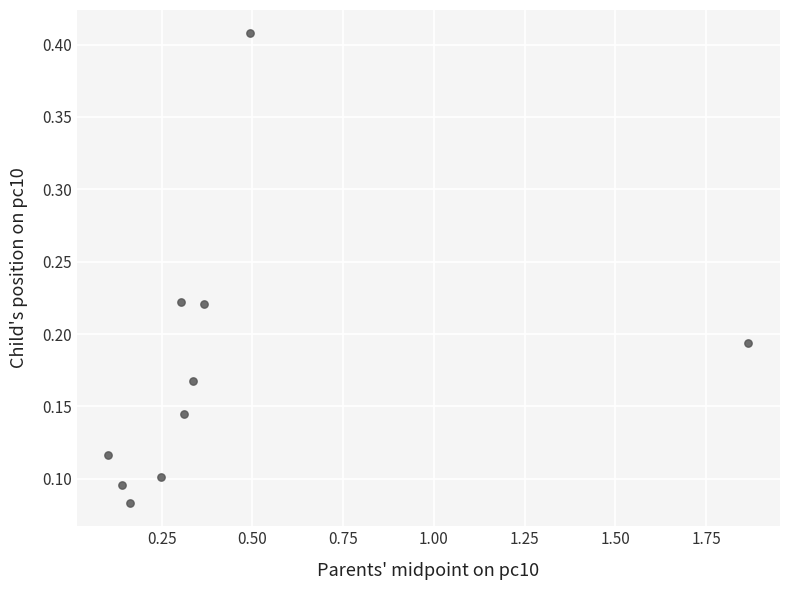

What is the range of Y values (max minus min)?

0.3